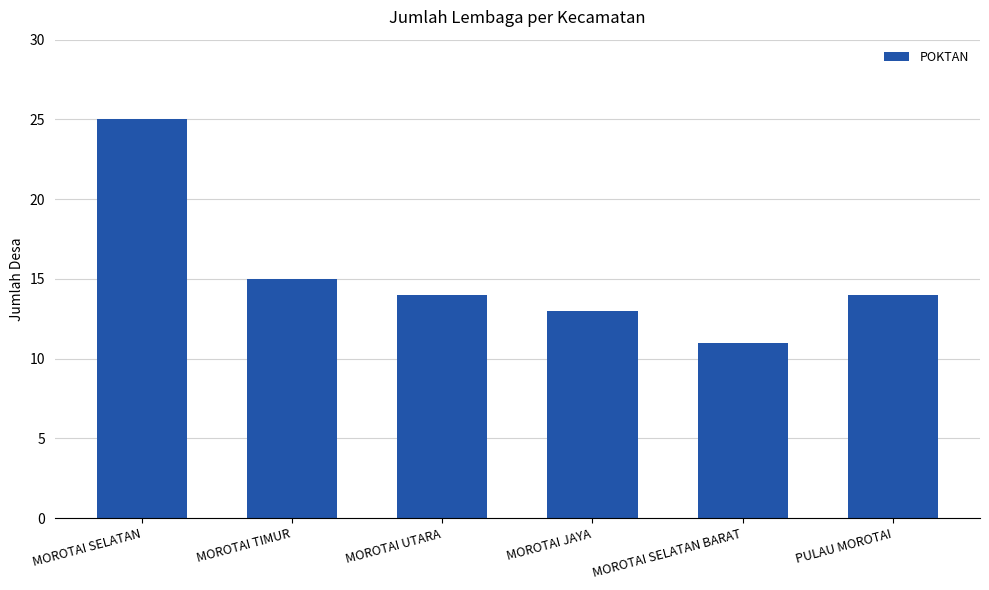

How many bars are there in total?

6